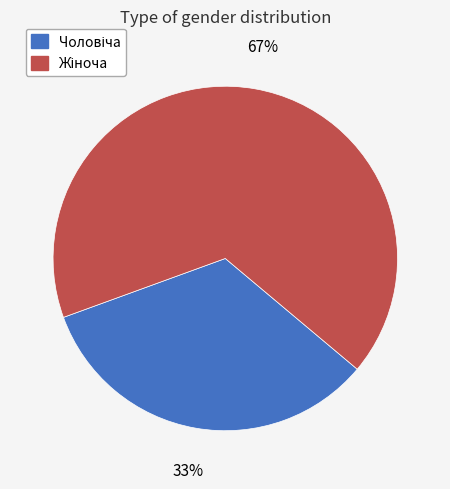

To the nearest percent, what is the average slice percentage?

50%